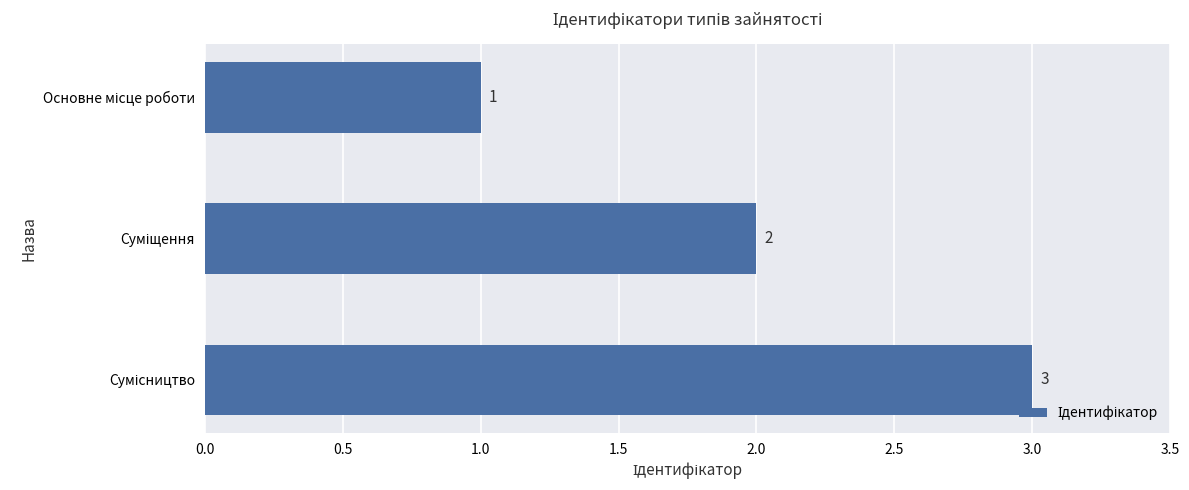

What is the value of the 1st bar from the top?

1